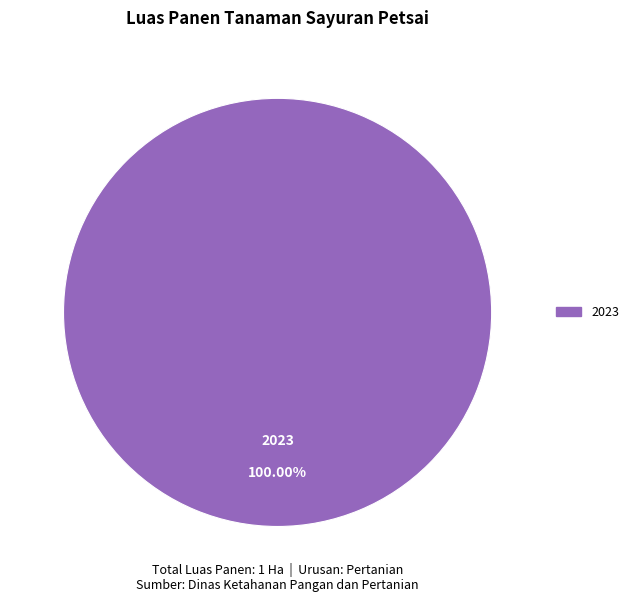

Is there a majority slice in this chart?

Yes